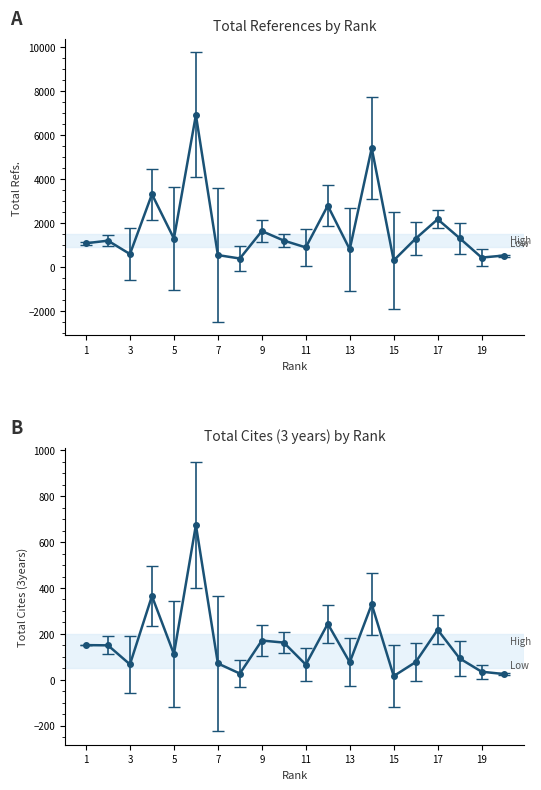

At which category does the chart reach its peak across all series?

6